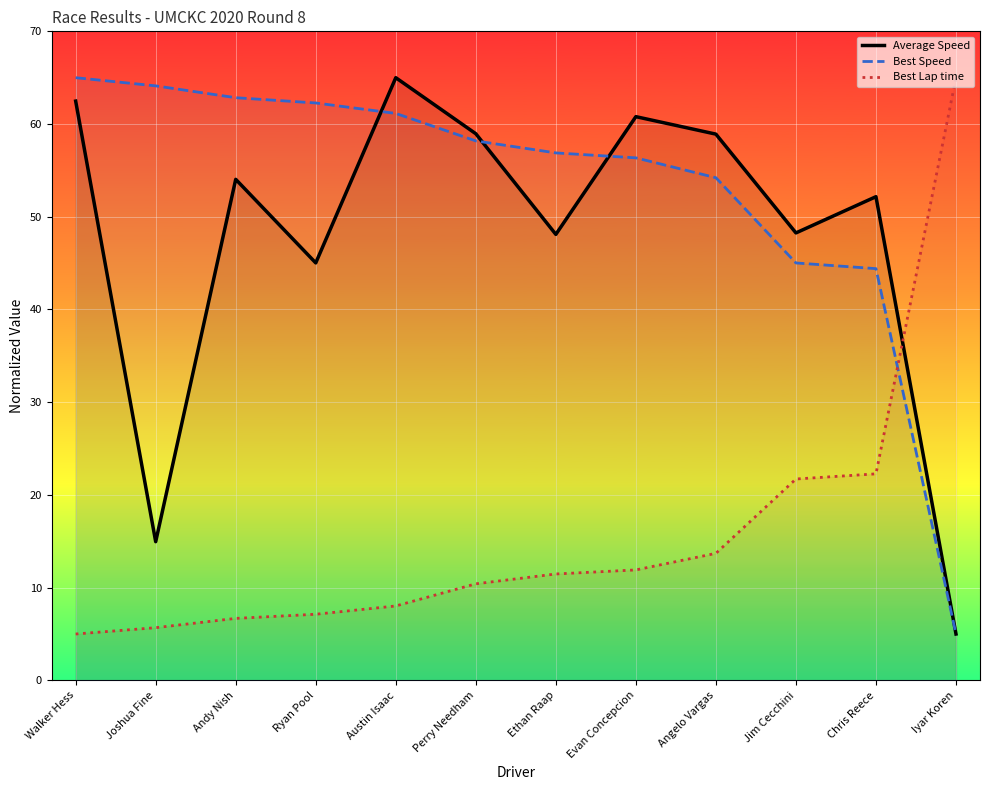

Reading right to left, transcribe all the data shown in this chart.

Average Speed: Iyar Koren=5.0	Chris Reece=52.2	Jim Cecchini=48.3	Angelo Vargas=58.9	Evan Concepcion=60.8	Ethan Raap=48.1	Perry Needham=59.0	Austin Isaac=65.0	Ryan Pool=45.0	Andy Nish=54.0	Joshua Fine=15.0	Walker Hess=62.5
Best Speed: Iyar Koren=5.0	Chris Reece=44.4	Jim Cecchini=45.0	Angelo Vargas=54.2	Evan Concepcion=56.4	Ethan Raap=56.9	Perry Needham=58.2	Austin Isaac=61.1	Ryan Pool=62.3	Andy Nish=62.8	Joshua Fine=64.1	Walker Hess=65.0
Best Lap time: Iyar Koren=65.0	Chris Reece=22.3	Jim Cecchini=21.7	Angelo Vargas=13.7	Evan Concepcion=11.9	Ethan Raap=11.5	Perry Needham=10.4	Austin Isaac=8.0	Ryan Pool=7.1	Andy Nish=6.7	Joshua Fine=5.7	Walker Hess=5.0